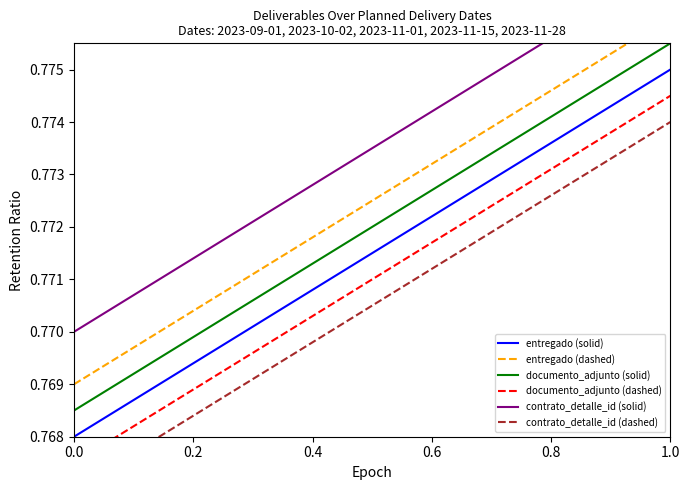

True or false: entregado (solid) and documento_adjunto (solid) intersect in this chart.

False